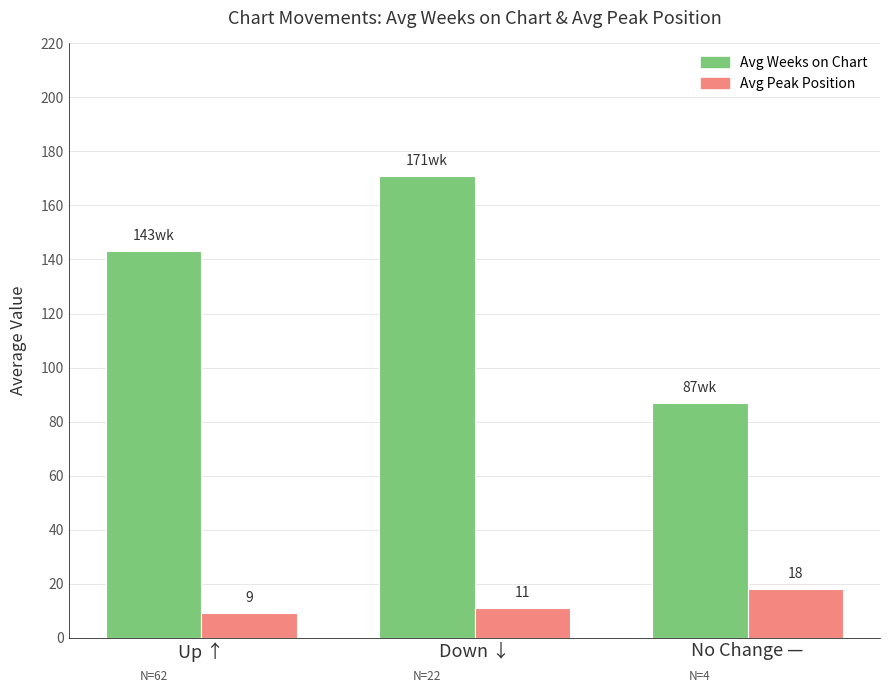

Rank the series by their maximum value, from lowest to highest.

Avg Peak Position, Avg Weeks on Chart